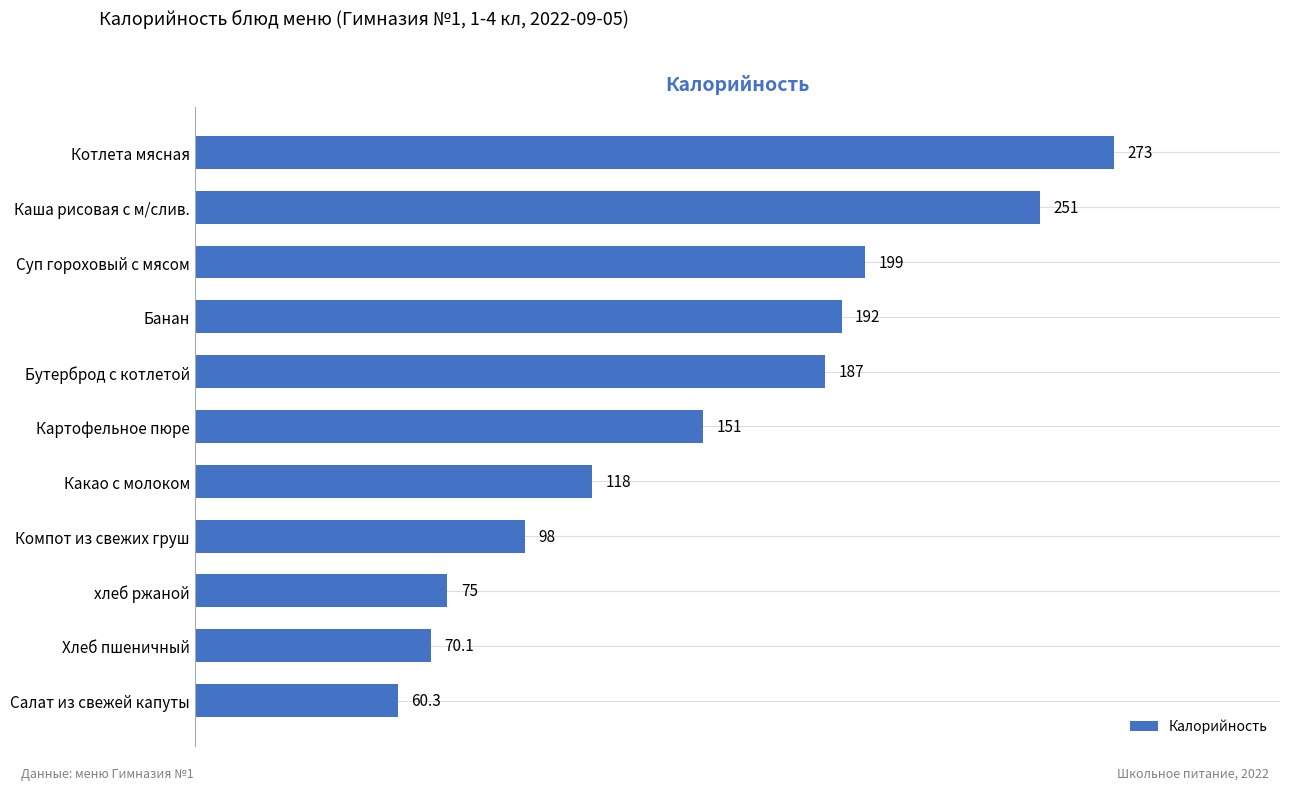

How many distinct data groups are displayed?

1